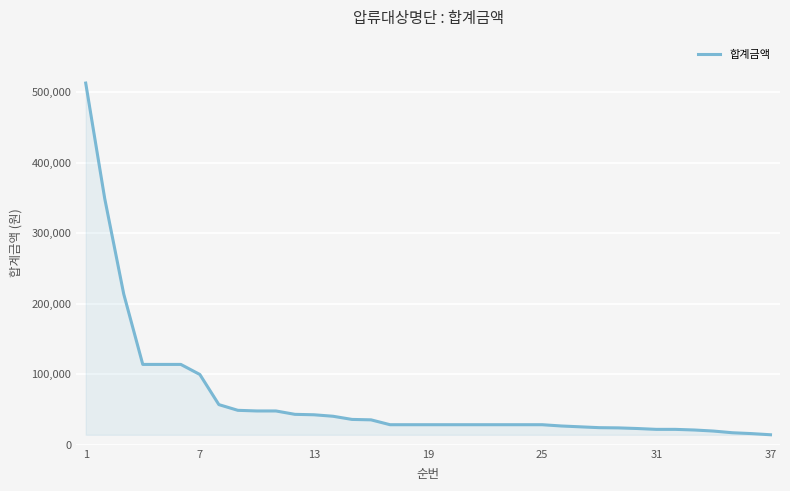

What is the greatest value displayed?

513000